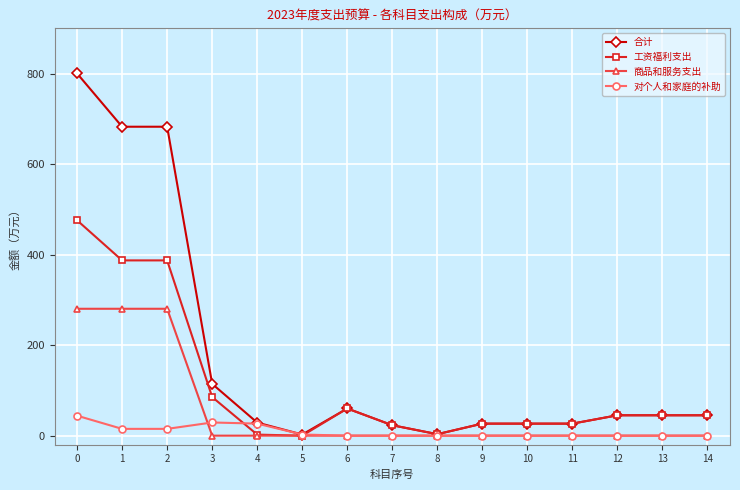

Is it true that 合计 equals 45.0 at 14?

True